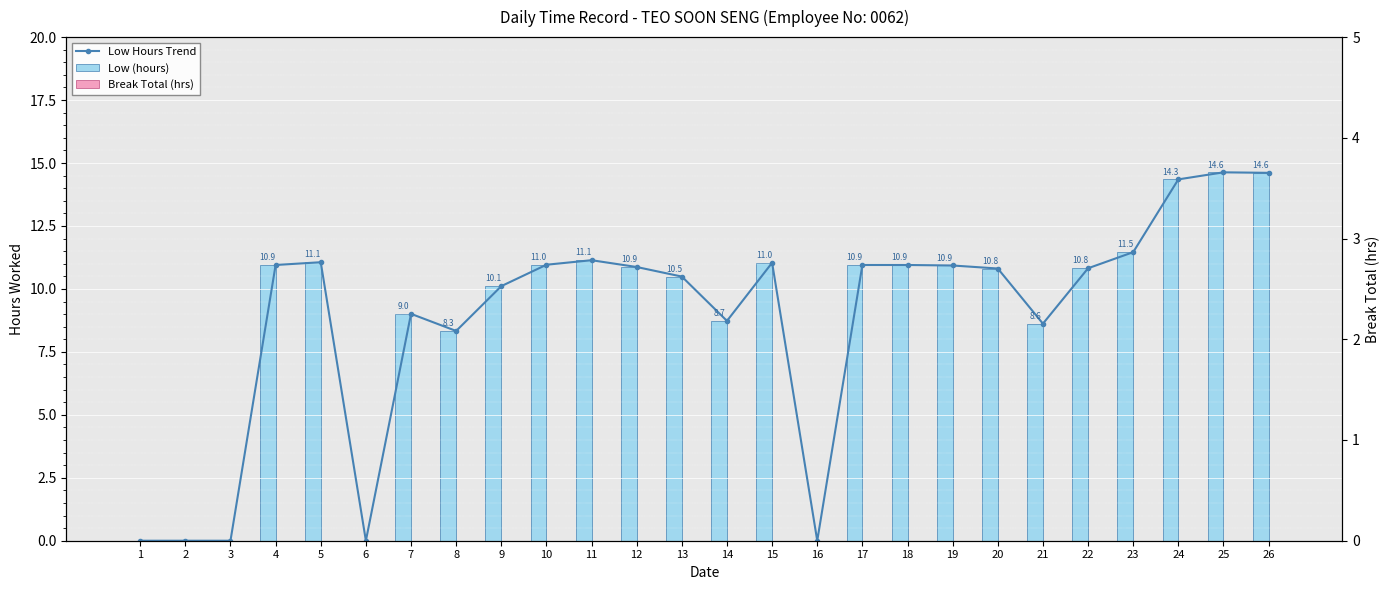

True or false: Low Hours Trend has a value of 6.7 at 20.

False